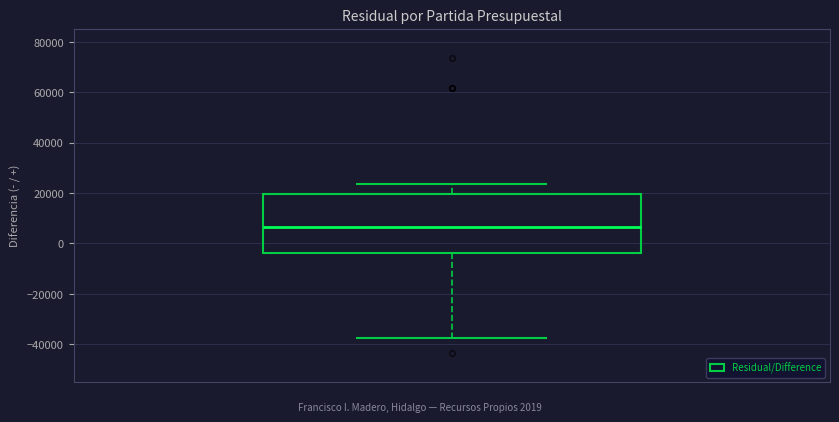

Where does the lower whisker of the box end on the y-axis? The values are not printed on the chart, so give them approximately, as read against the axis.

-38000